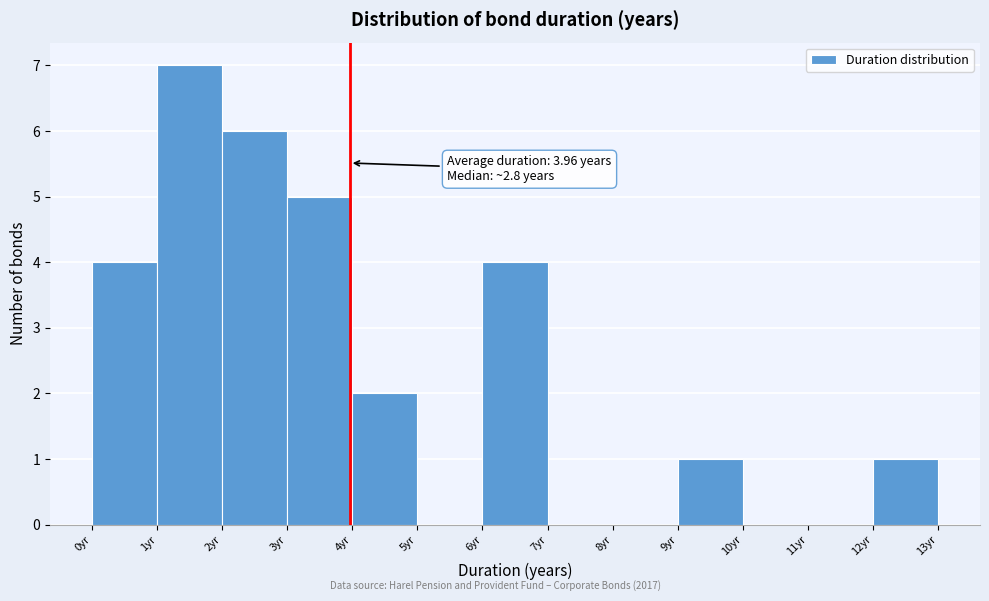

Over which range of the x-axis is the bar tallest?

1 to 2